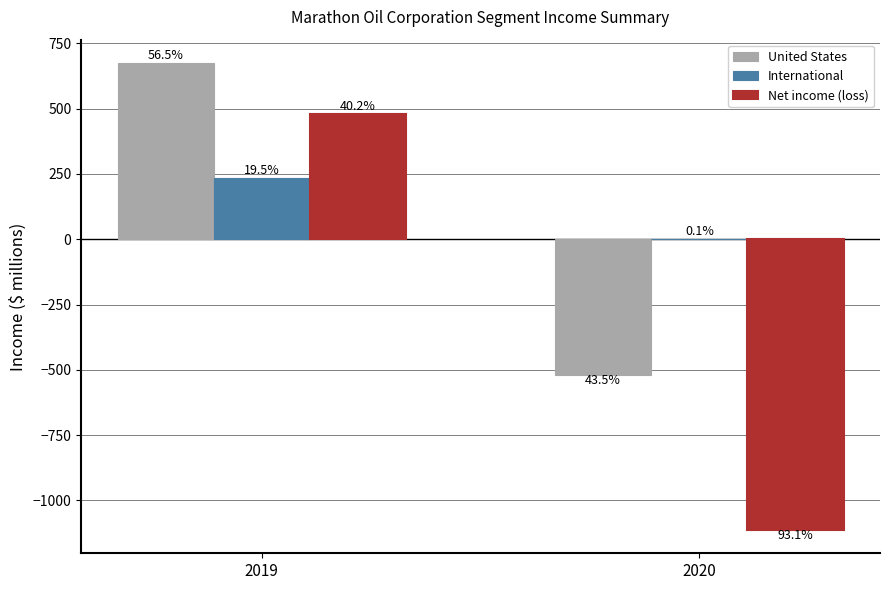

What are all the series names shown in the legend?

United States, International, Net income (loss)